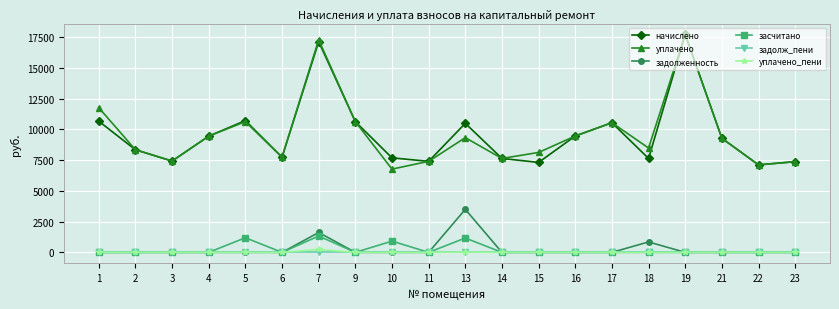

How many interior local peaks does the начислено series have?

5